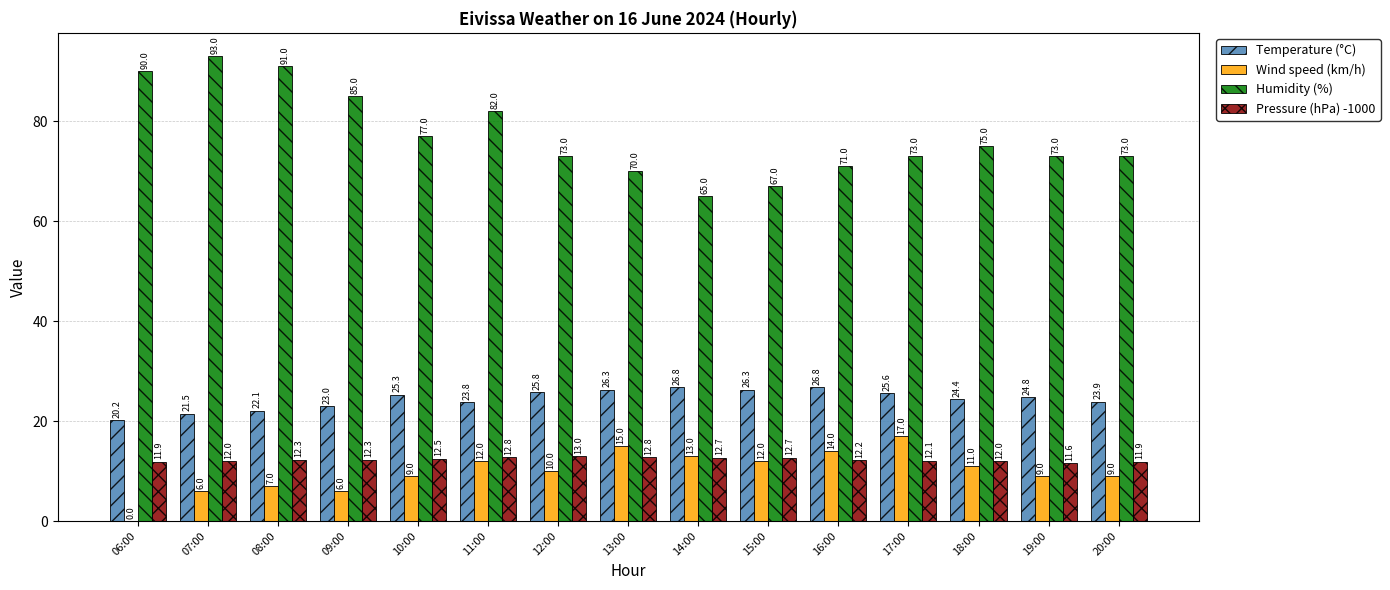

Is the value of Temperature (°C) at 13:00 greater than the value of Humidity (%) at 09:00?

No